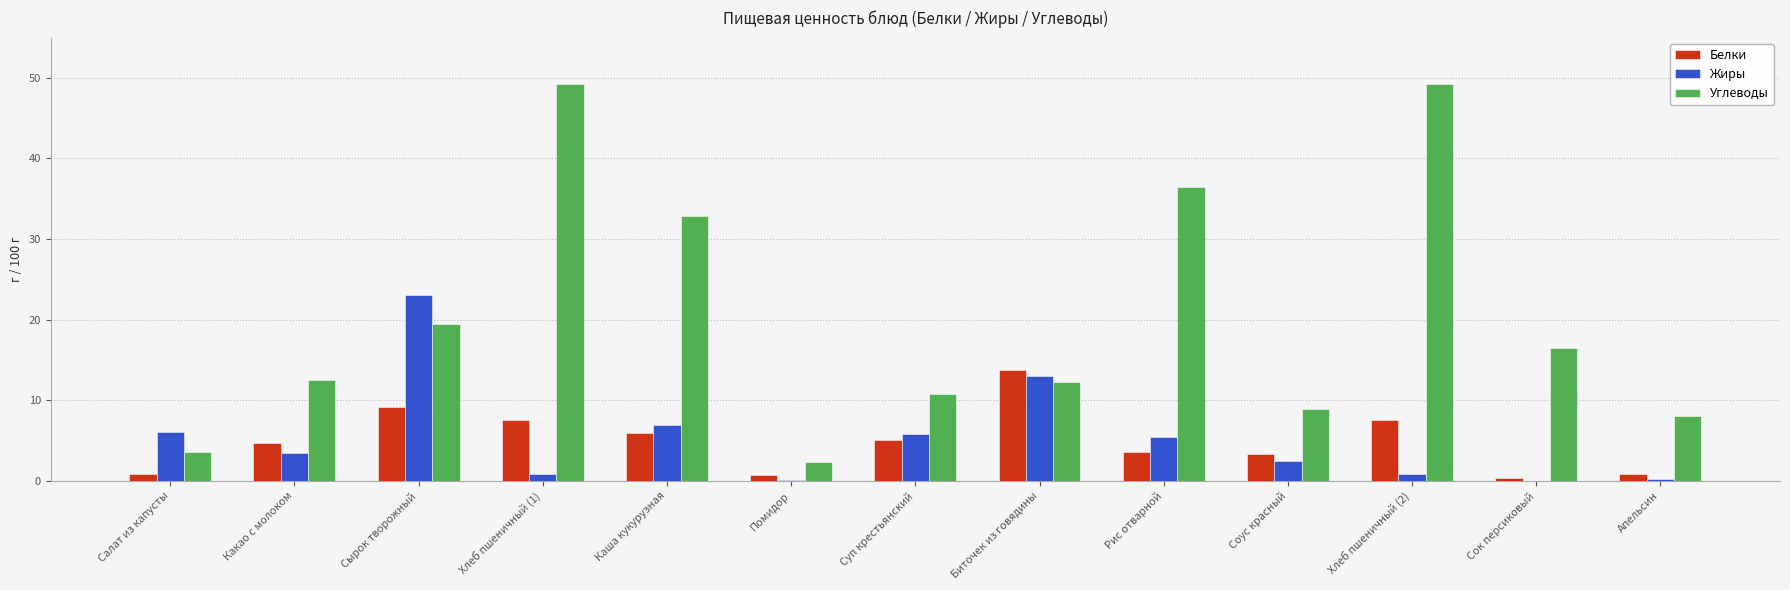

Is it true that Углеводы equals 3.0 at Биточек из говядины?

False